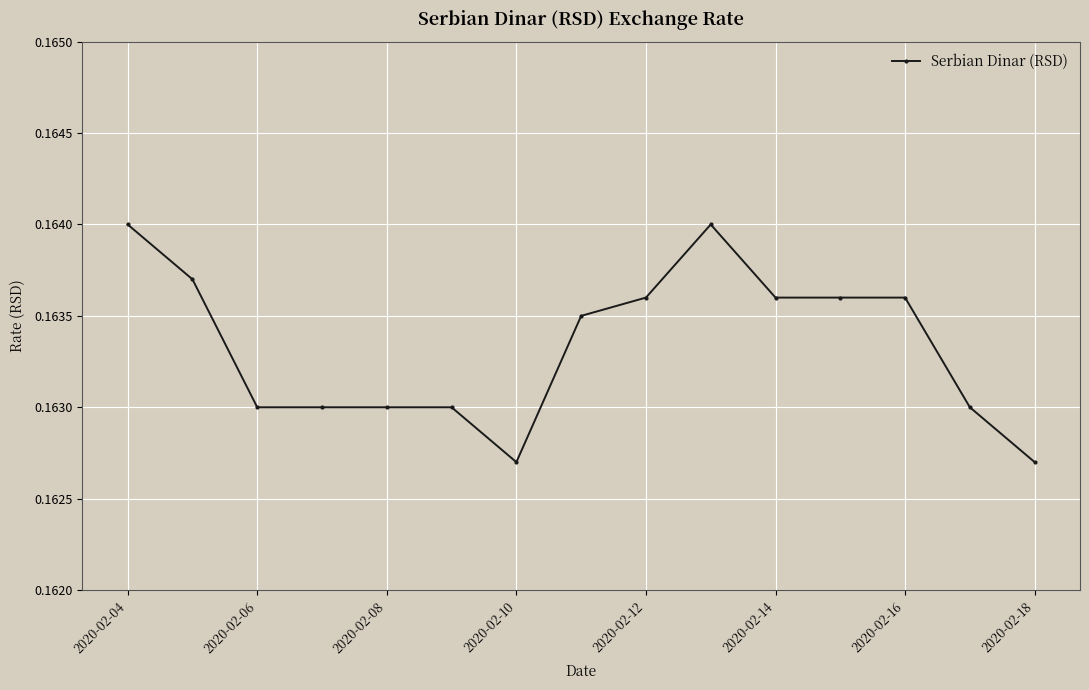

True or false: there are more than 0 points higher than both neighbors.

True